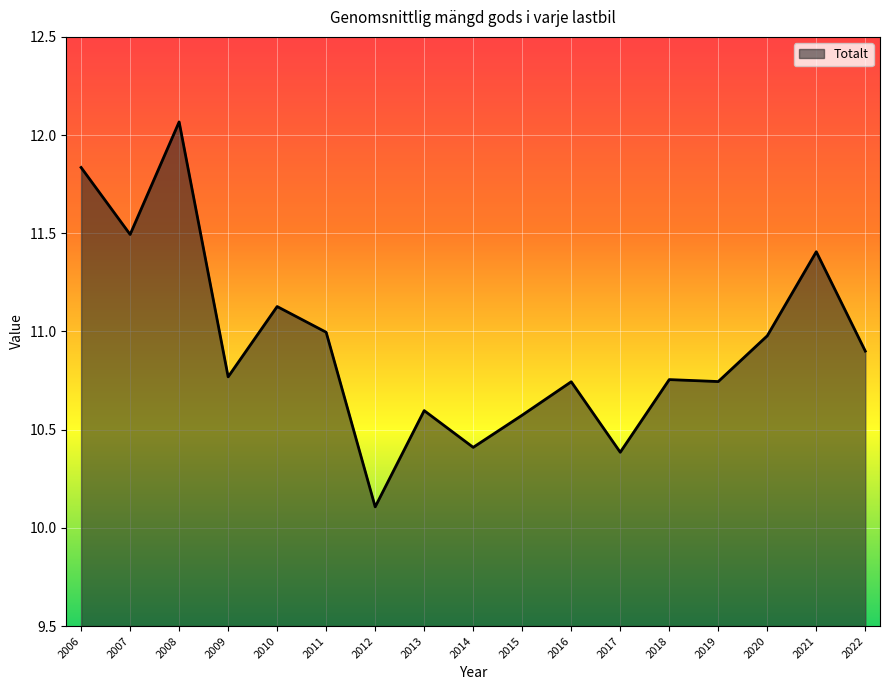

The value at 2017 is 13.8. True or false?

False